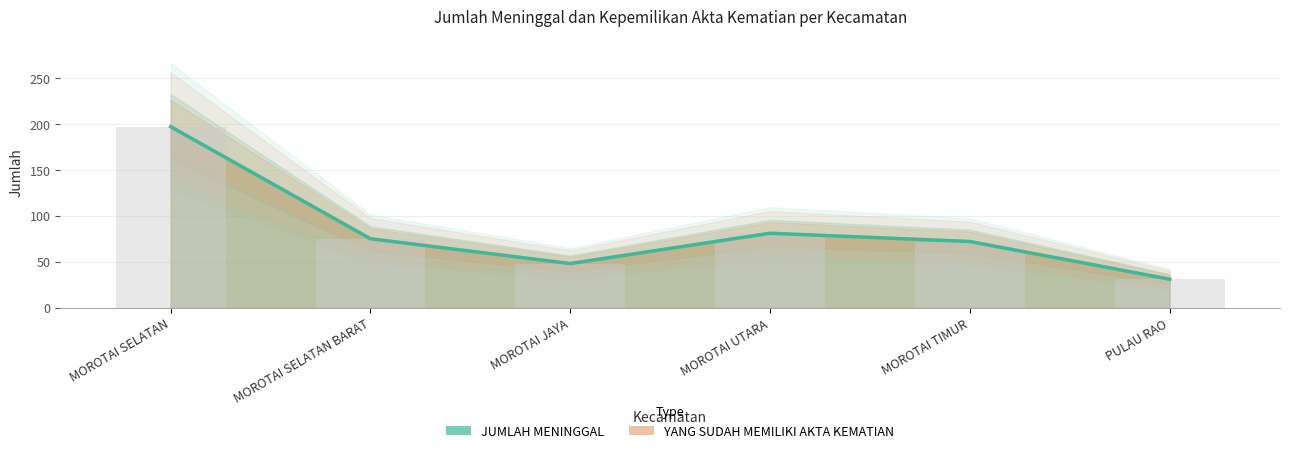

What position from the right is MOROTAI UTARA?

3